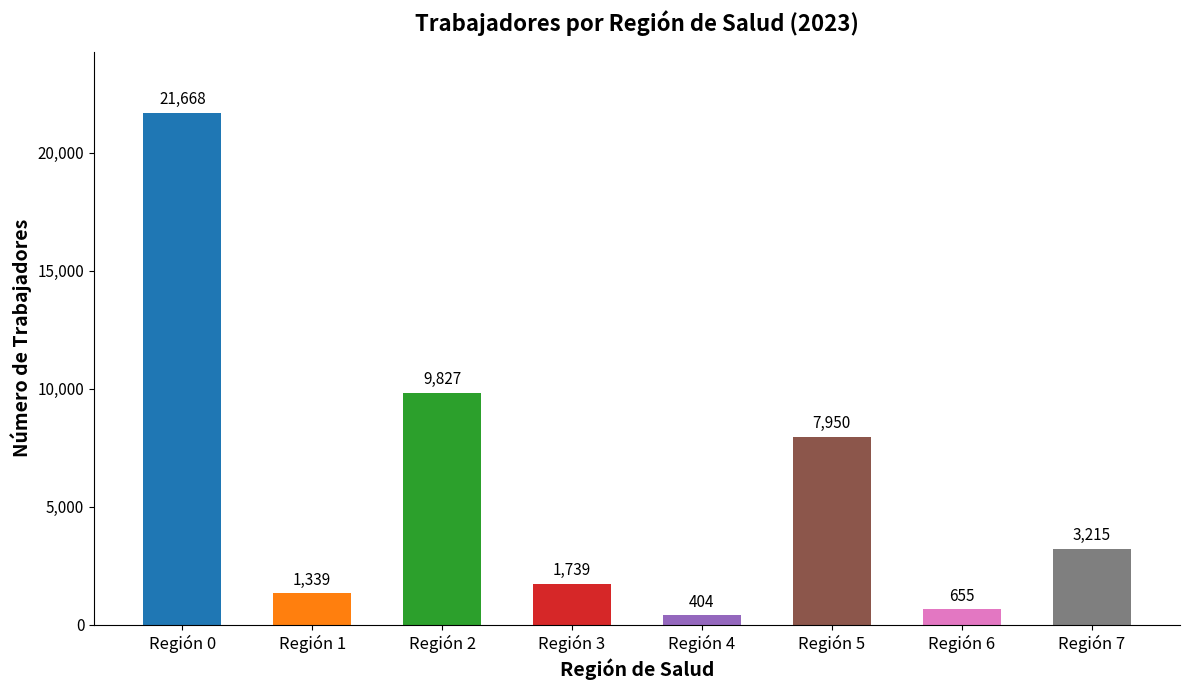

True or false: the data shows 21668 at Región 0.

True